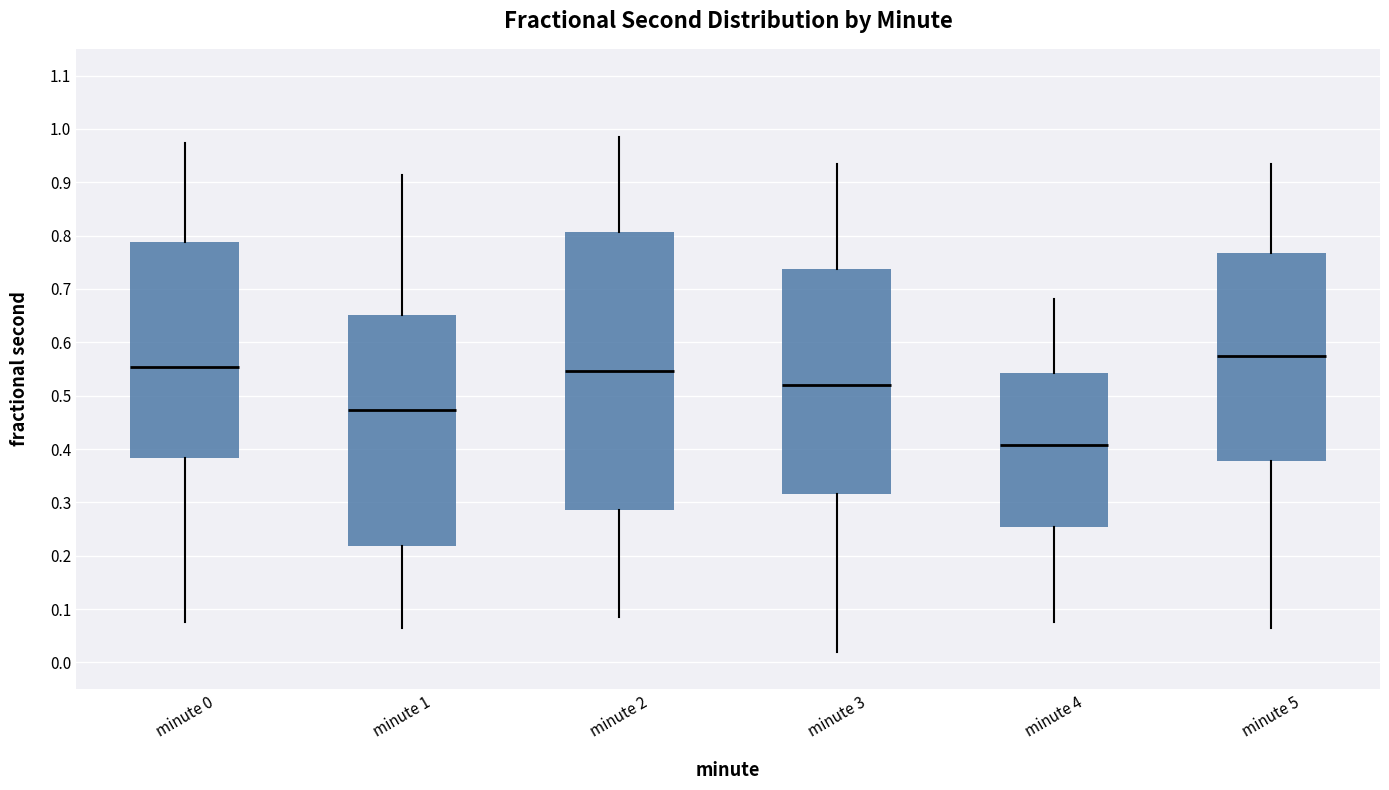

Reading left to right, read every box against the y-axis: the position of its median line, the range the box covers, and the ends of its whiskers. The values are not printed on the chart, so give them approximately, as read against the axis.

minute 0: median 0.55, box 0.38 to 0.79, whiskers 0.08 to 0.97
minute 1: median 0.47, box 0.22 to 0.65, whiskers 0.06 to 0.91
minute 2: median 0.55, box 0.29 to 0.81, whiskers 0.08 to 0.99
minute 3: median 0.52, box 0.32 to 0.74, whiskers 0.02 to 0.93
minute 4: median 0.41, box 0.25 to 0.54, whiskers 0.08 to 0.68
minute 5: median 0.58, box 0.38 to 0.77, whiskers 0.06 to 0.93